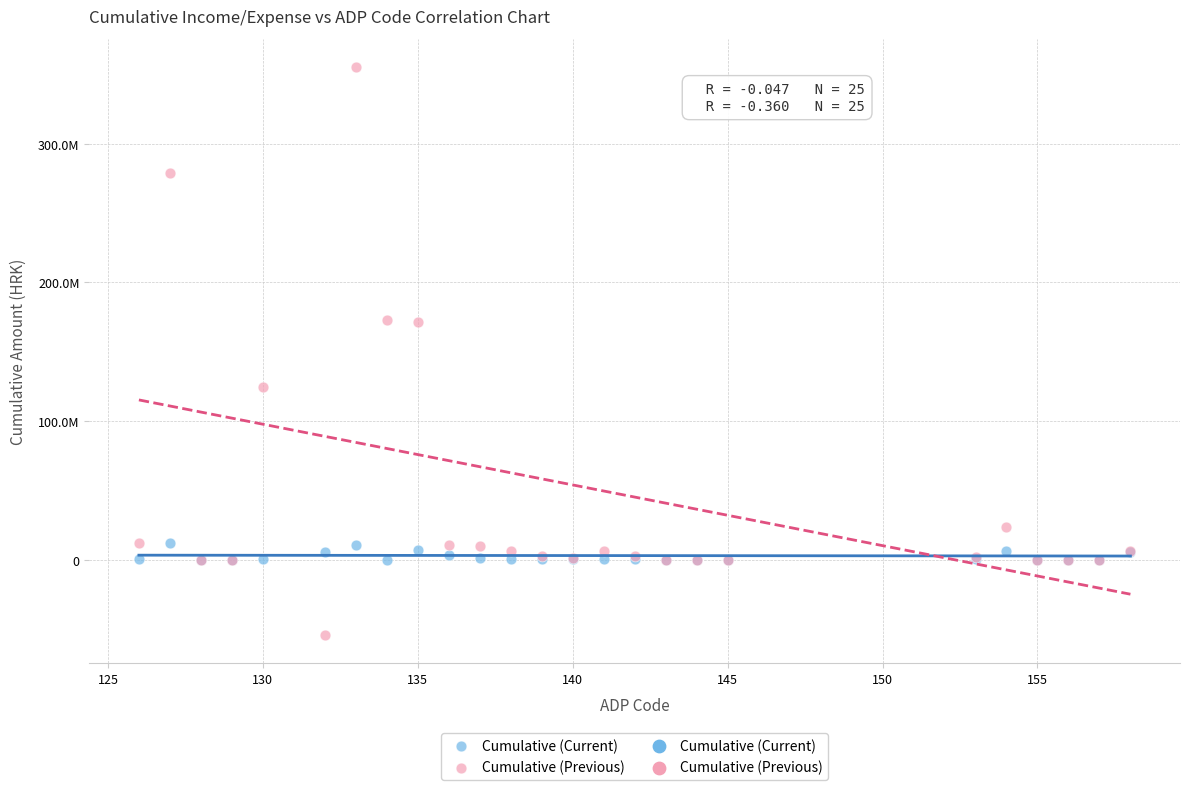

Which series reaches the minimum Y coordinate?

Cumulative (Previous)